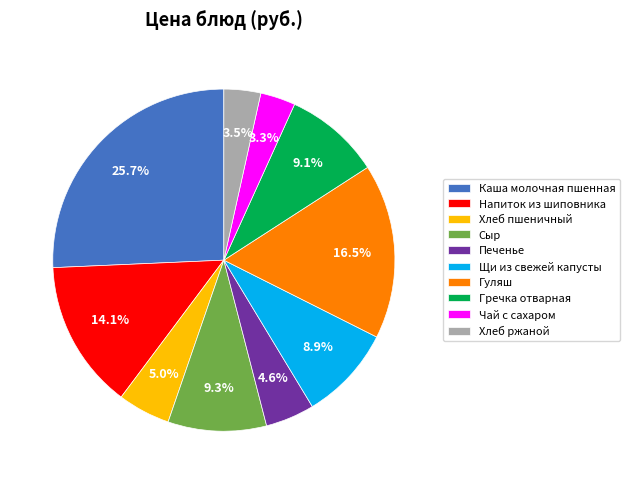

How much of the chart is everything except Гуляш?

83.5%